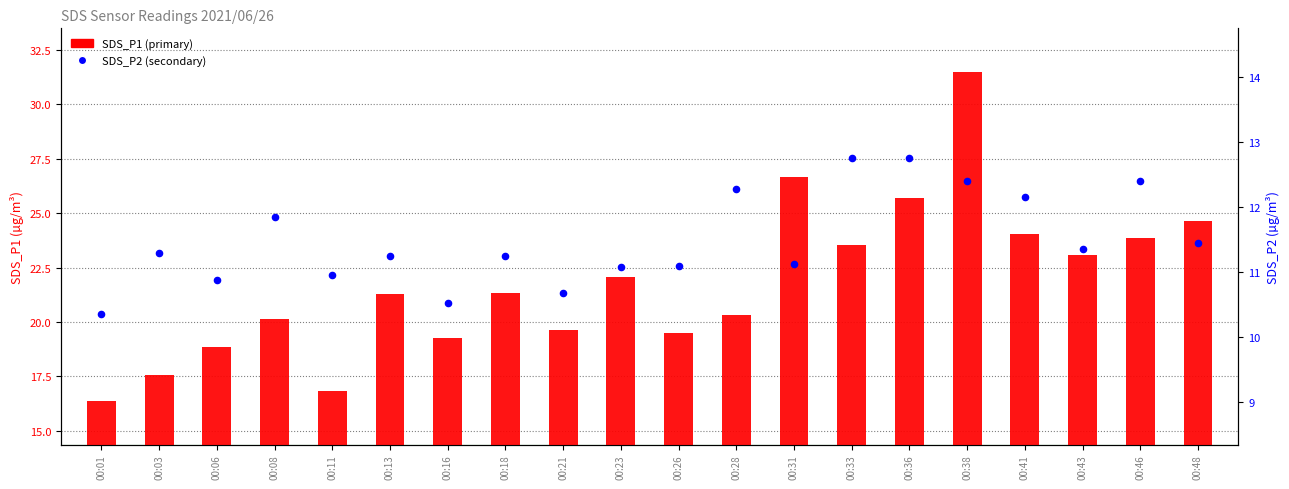

Which series has the largest total across all categories?

SDS_P1